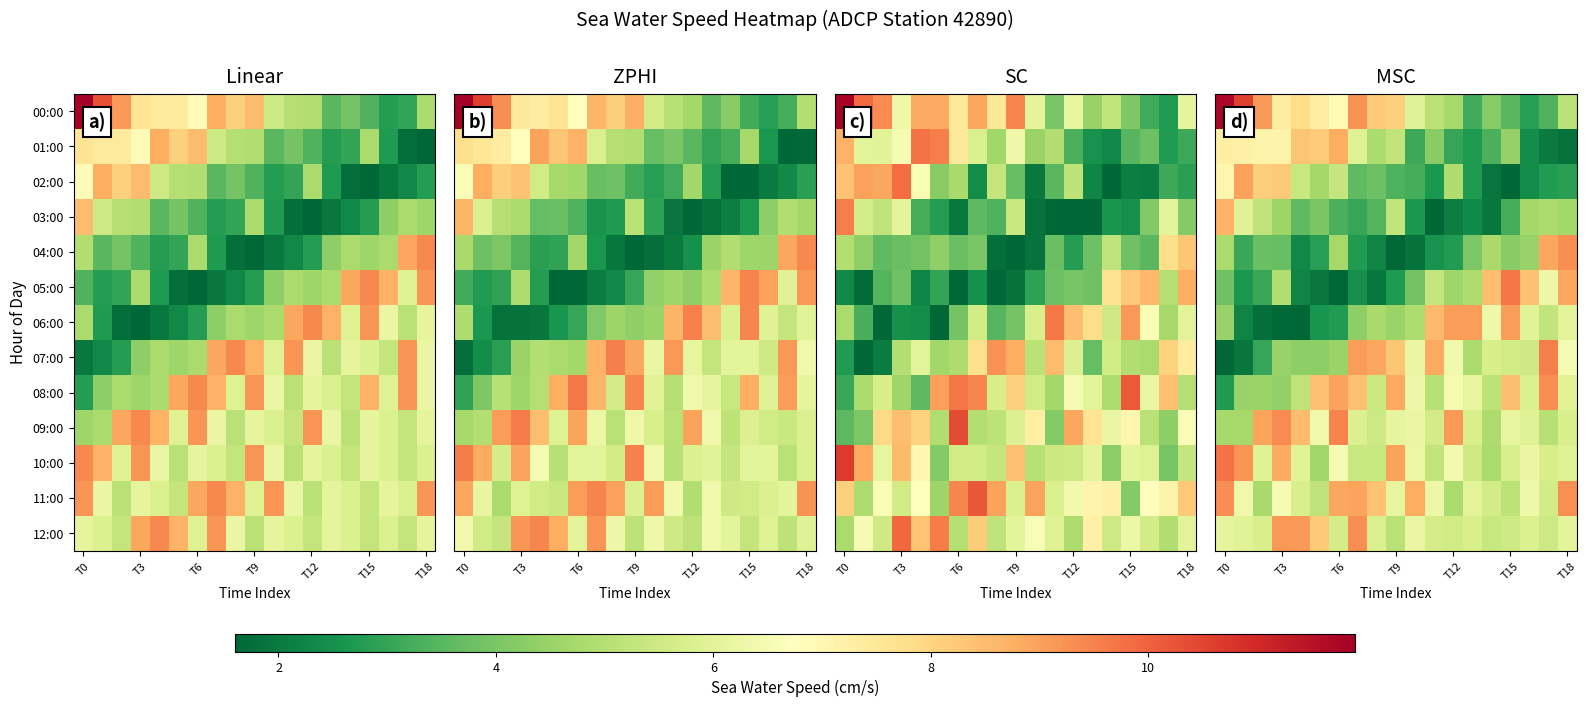

At how many categories does at least one series exceed 5?

19